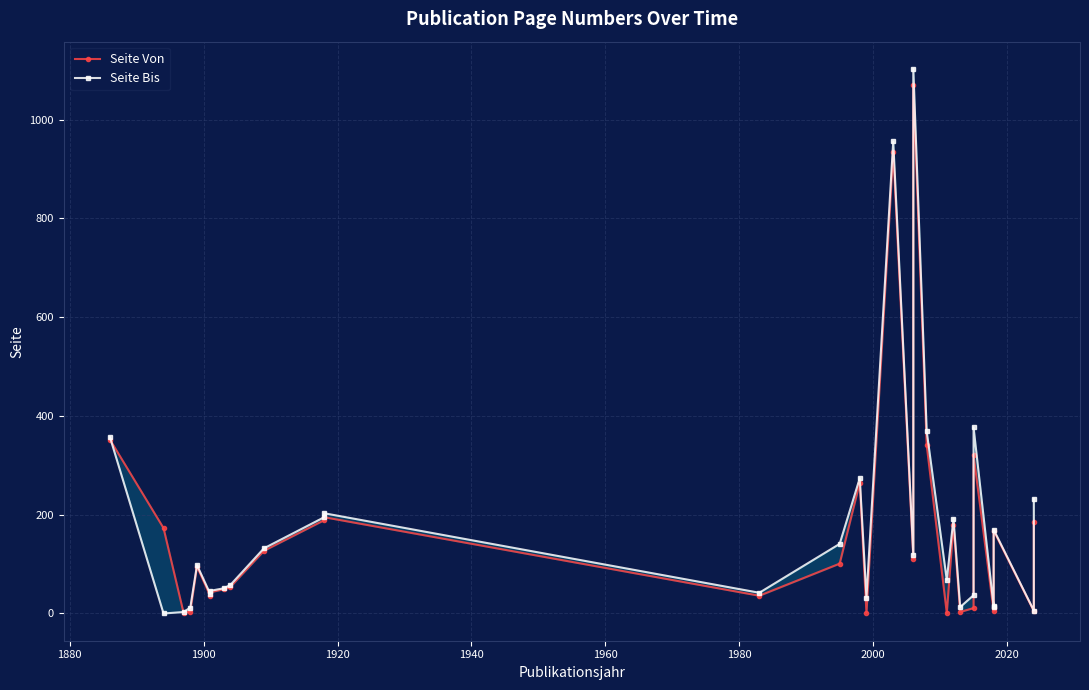

What is the average value of the Seite Bis series?

178